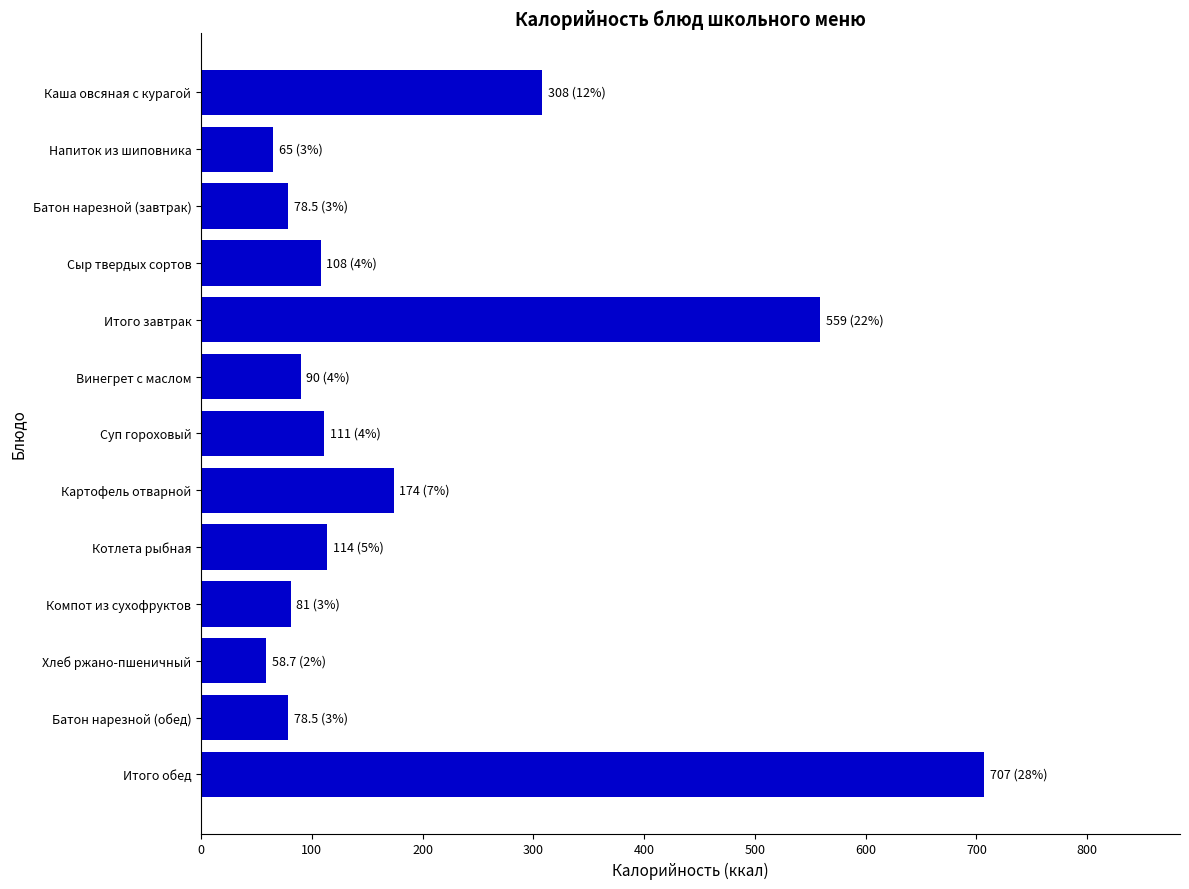

What is the average value?

194.8